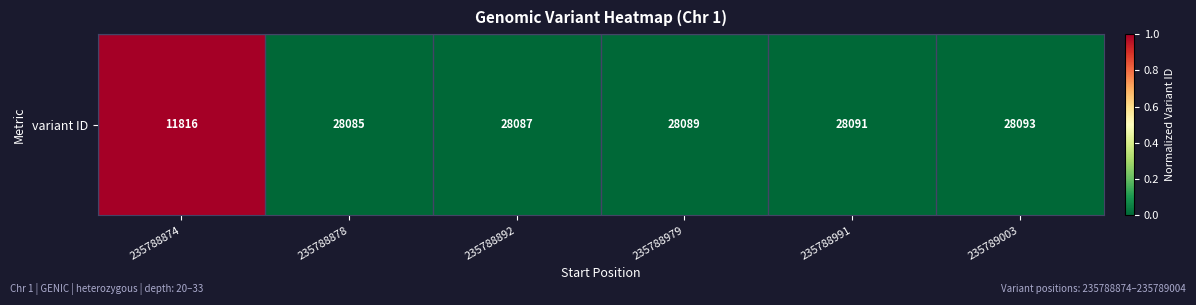

Reading left to right, transcribe all the data shown in this chart.

1.0	0.0	0.0	0.0	0.0	0.0